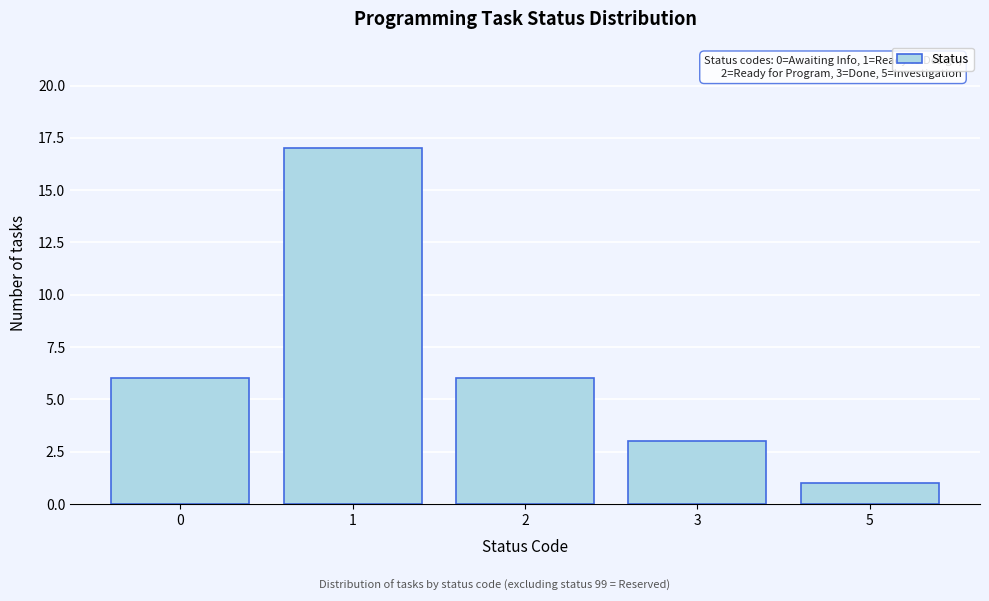

Reading left to right, list all the values displayed in this chart.

0=6	1=17	2=6	3=3	5=1